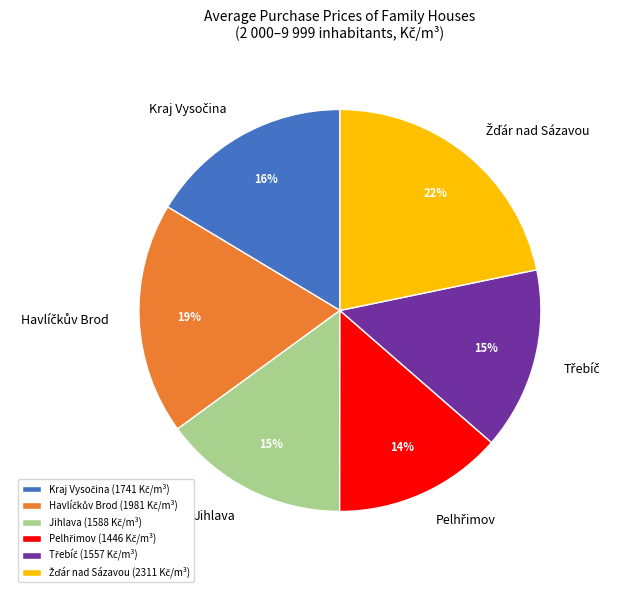

Does Jihlava represent more than half of the total?

No